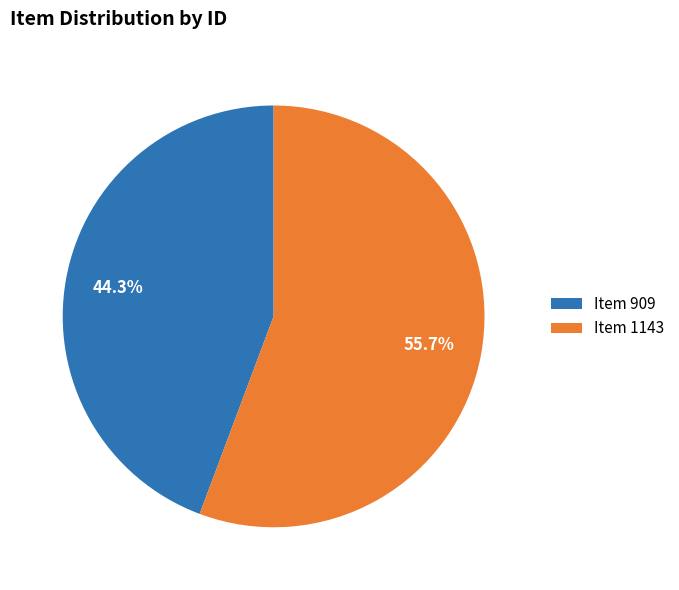

To the nearest percent, what percentage of the pie is Item 1143?

56%